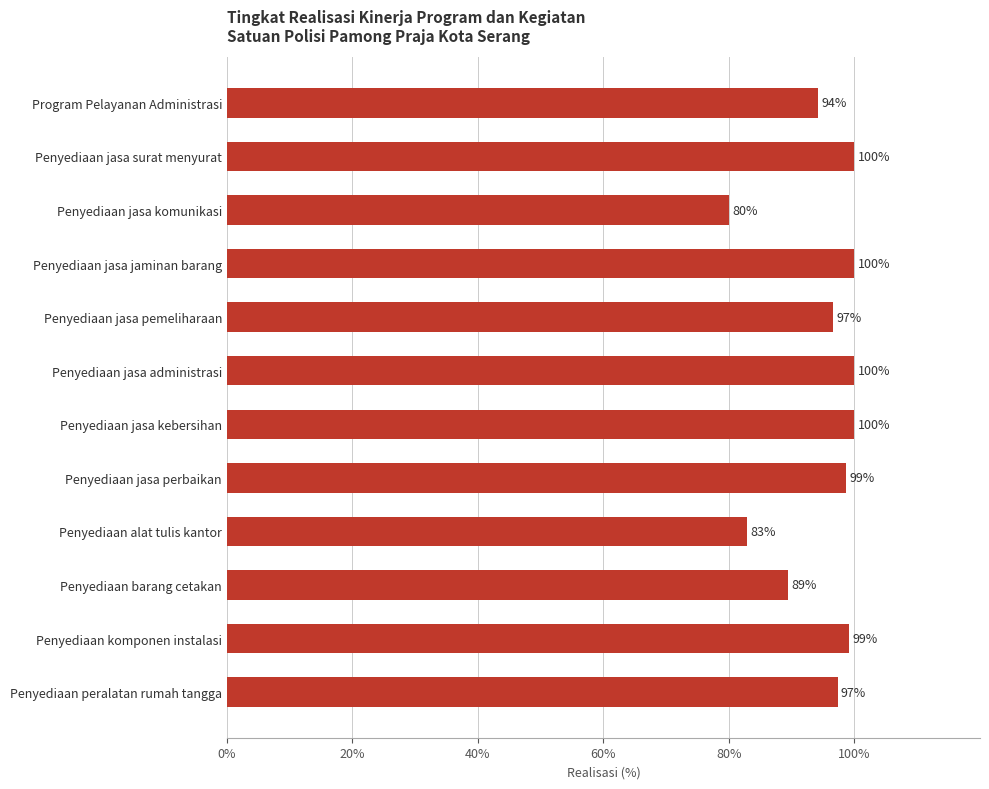

Which has a higher value, Penyediaan alat tulis kantor or Program Pelayanan Administrasi?

Program Pelayanan Administrasi